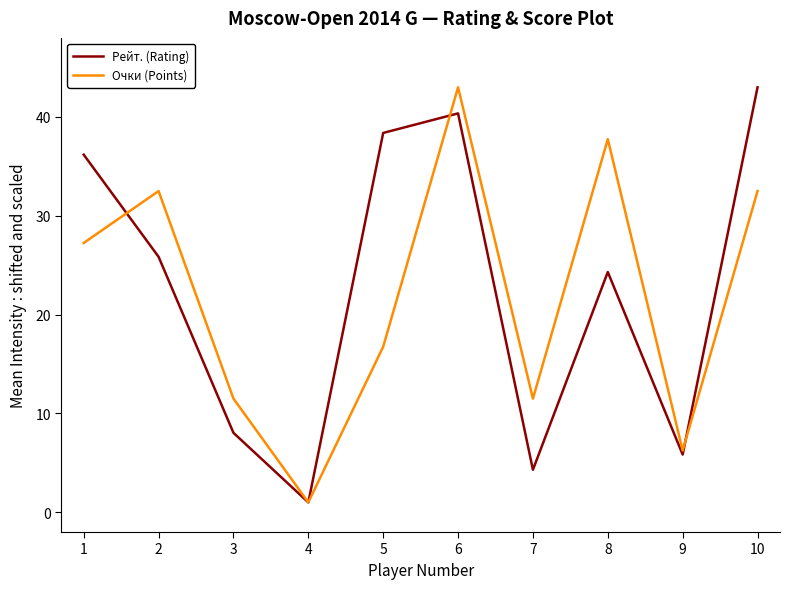

At how many categories does at least one series exceed 42?

2